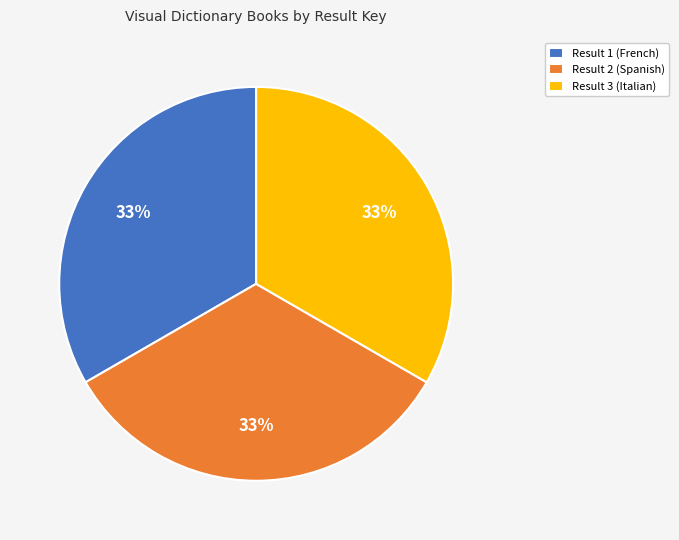

Is it true that Result 2 (Spanish) is 20% of the pie?

False